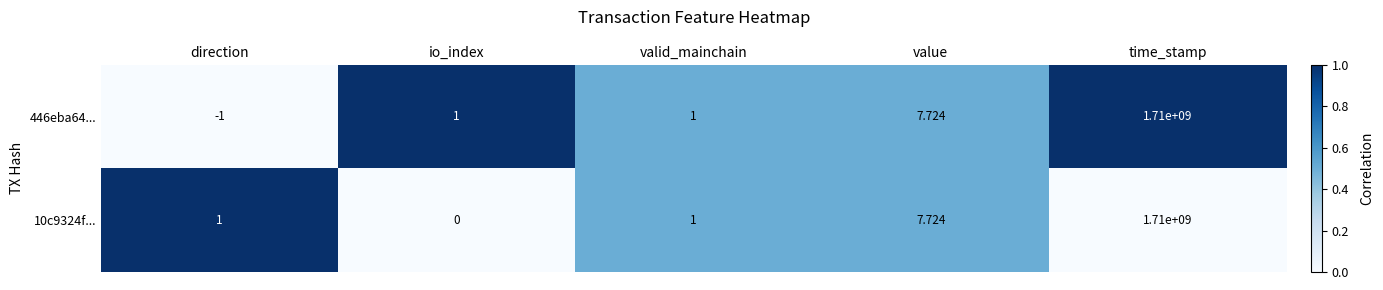

At which category is the sum across all series the highest?

time_stamp